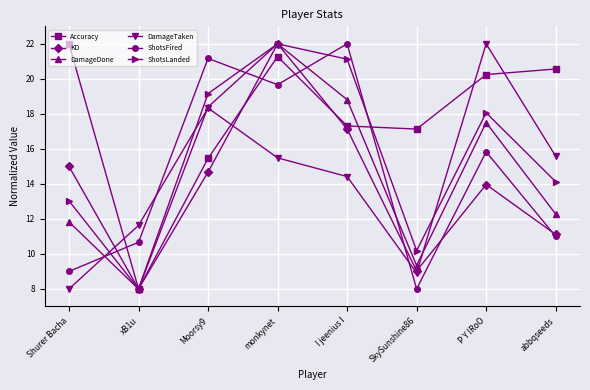

What is the difference between the second highest and minimum values in the KD series?

9.1